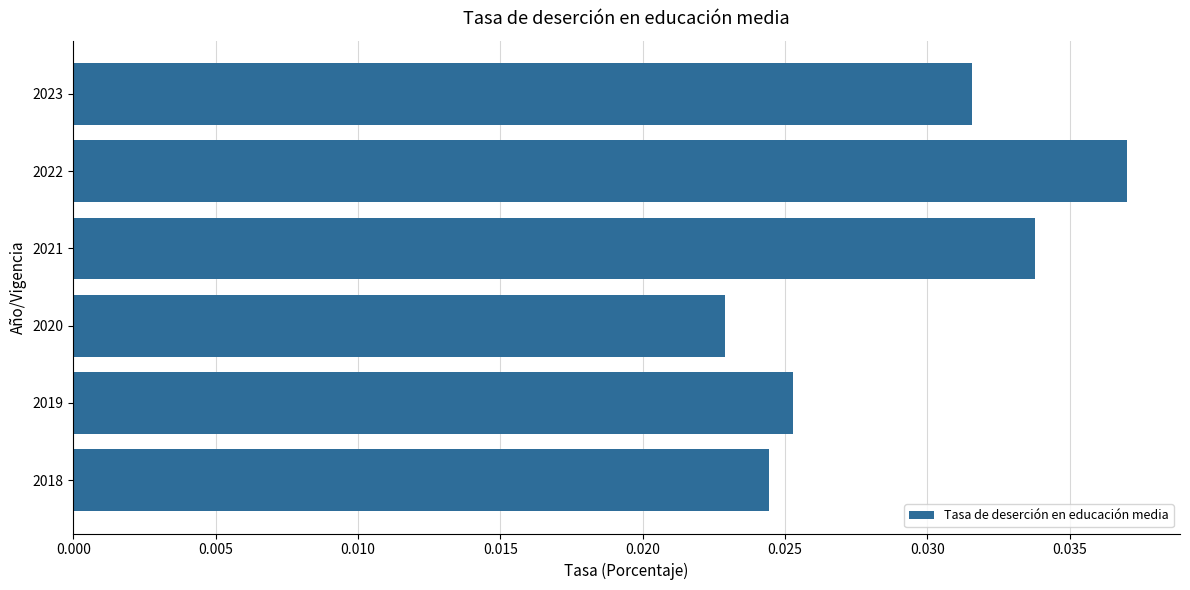

At which label is the value closest to 0?

2020